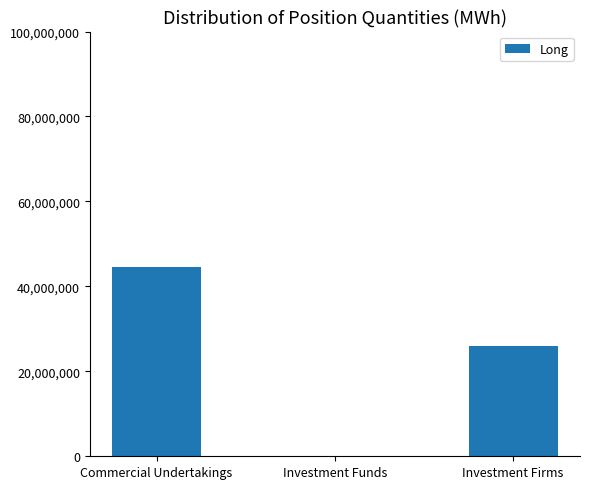

What is the change in value from Investment Funds to Investment Firms?

+25871094